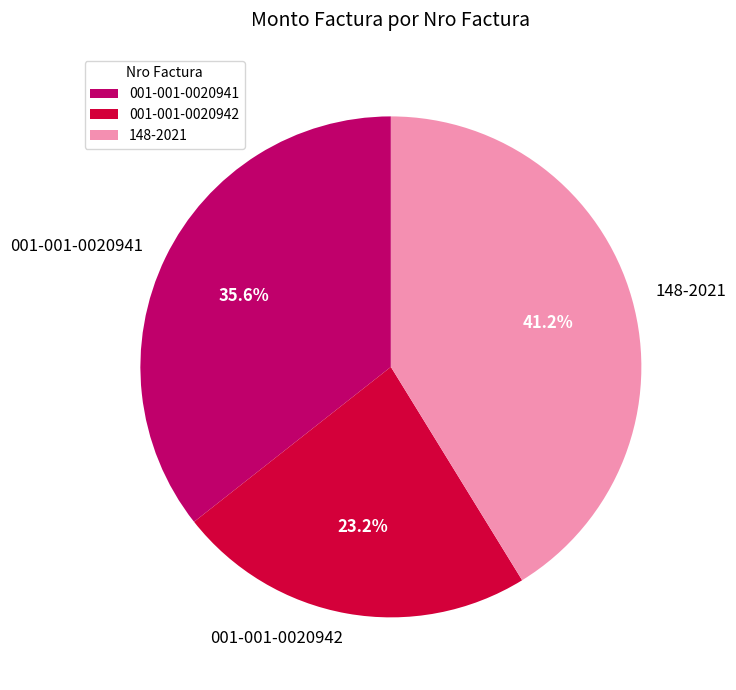

Approximately how many times larger is the value at 001-001-0020941 compared to 148-2021?

0.9